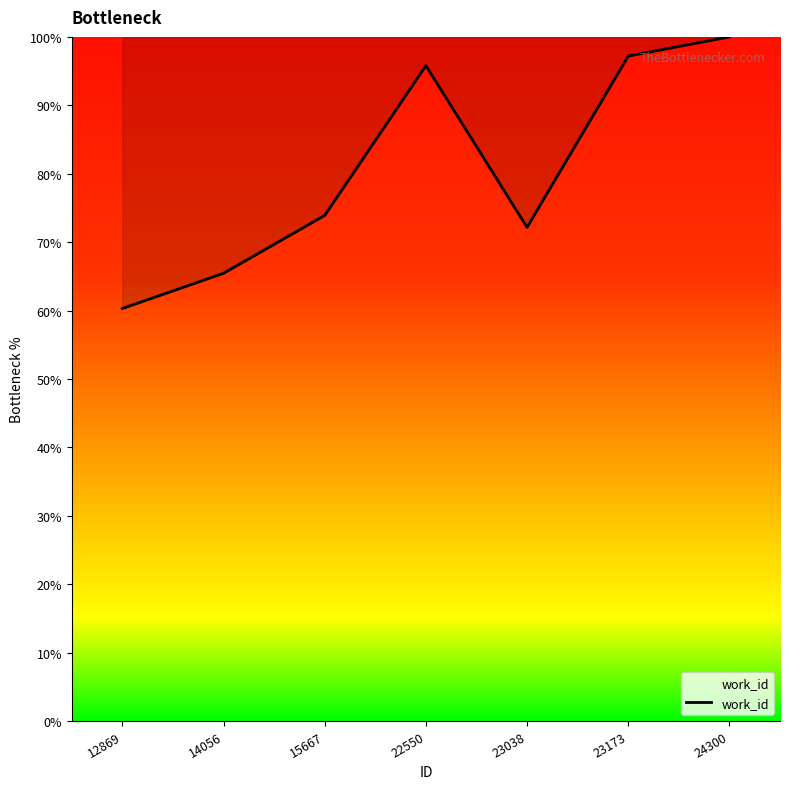

What is the approximate value at 23038?

72.2